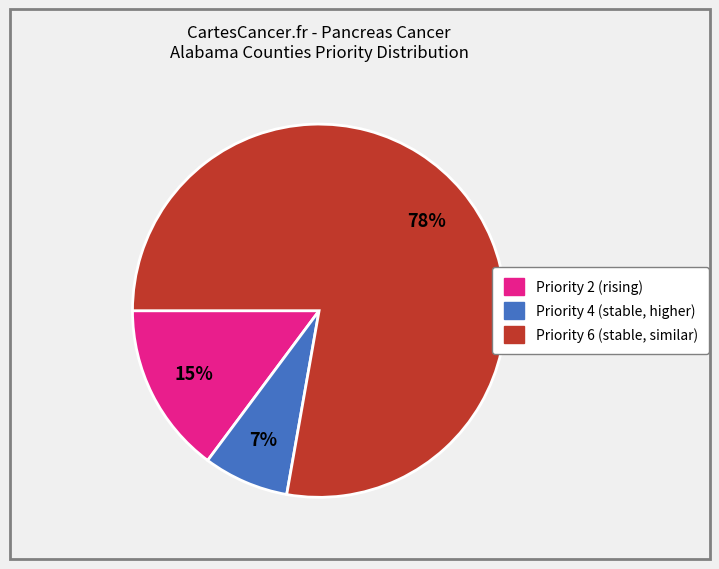

To the nearest percent, what is the average slice percentage?

33%